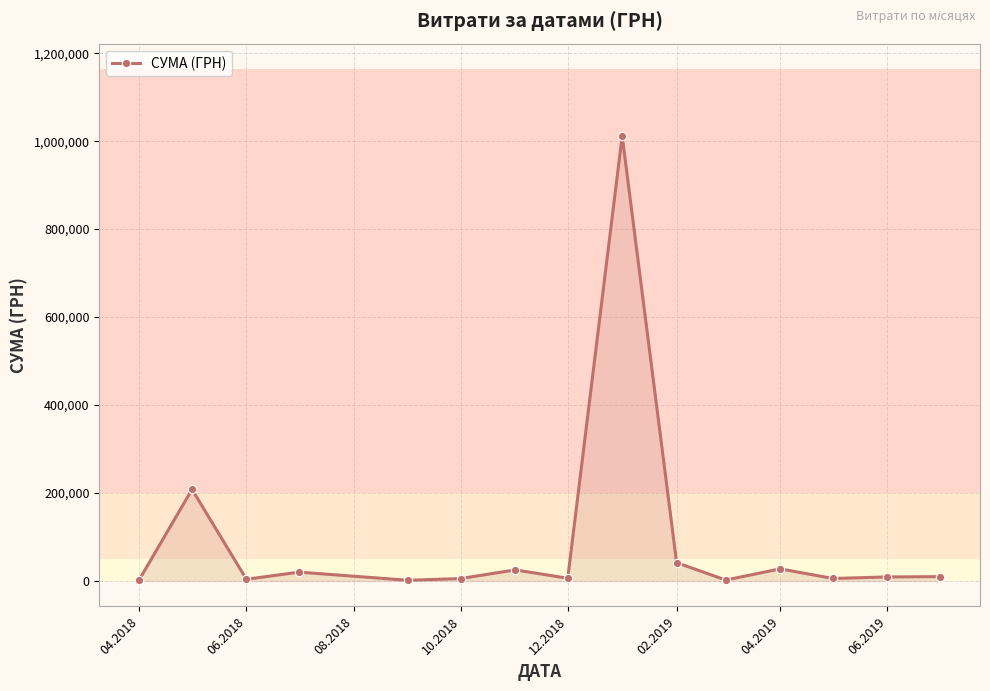

What is the difference between the maximum and minimum values?

1010594.6